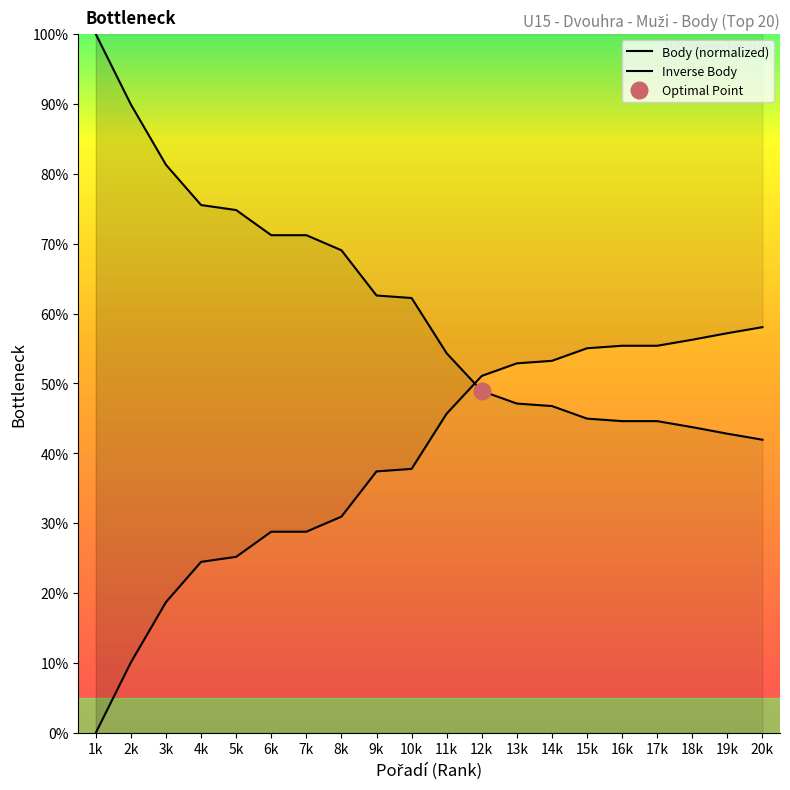

At which category does the chart reach its peak across all series?

1k